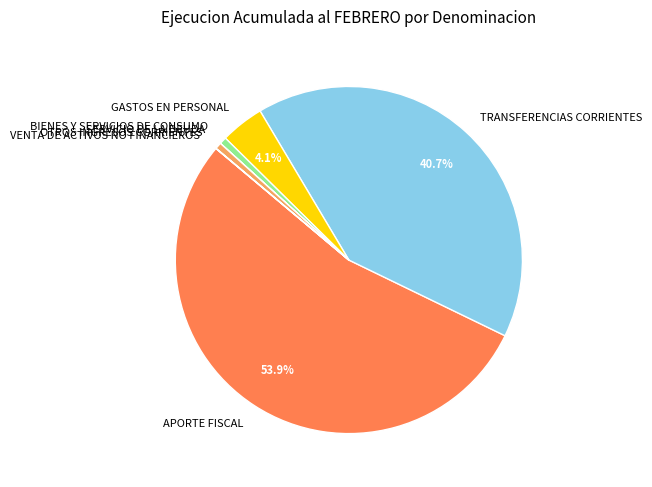

Does TRANSFERENCIAS CORRIENTES represent more than half of the total?

No